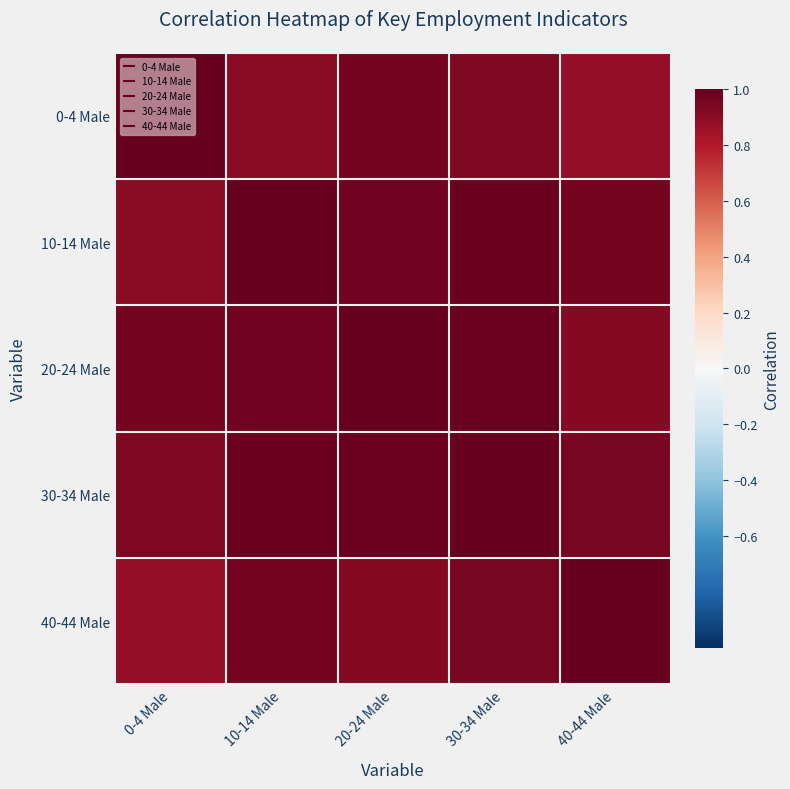

Reading left to right, extract all data points from this chart.

0-4 Male: 0-4 Male=1.0	10-14 Male=0.9	20-24 Male=1.0	30-34 Male=0.9	40-44 Male=0.9
10-14 Male: 0-4 Male=0.9	10-14 Male=1.0	20-24 Male=1.0	30-34 Male=1.0	40-44 Male=1.0
20-24 Male: 0-4 Male=1.0	10-14 Male=1.0	20-24 Male=1.0	30-34 Male=1.0	40-44 Male=0.9
30-34 Male: 0-4 Male=0.9	10-14 Male=1.0	20-24 Male=1.0	30-34 Male=1.0	40-44 Male=0.9
40-44 Male: 0-4 Male=0.9	10-14 Male=1.0	20-24 Male=0.9	30-34 Male=0.9	40-44 Male=1.0